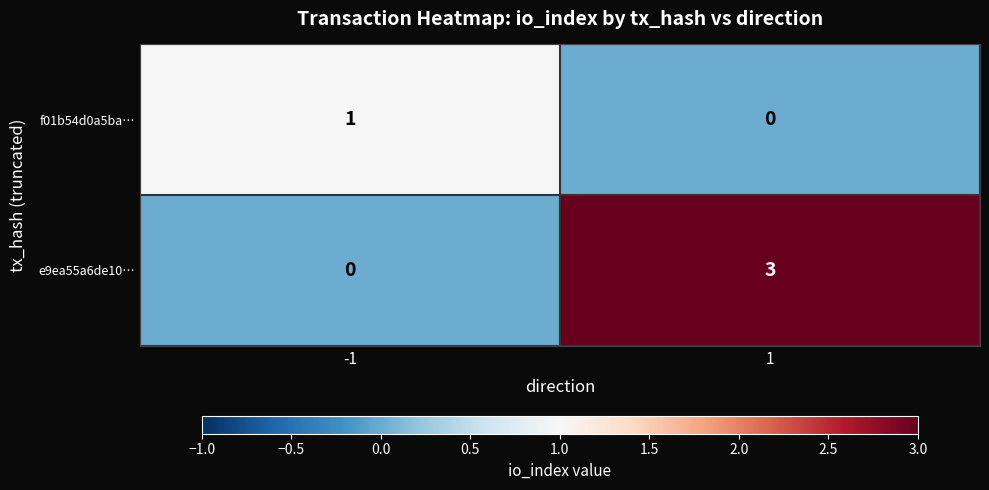

What is the spread (max minus min) of values at 1?

3